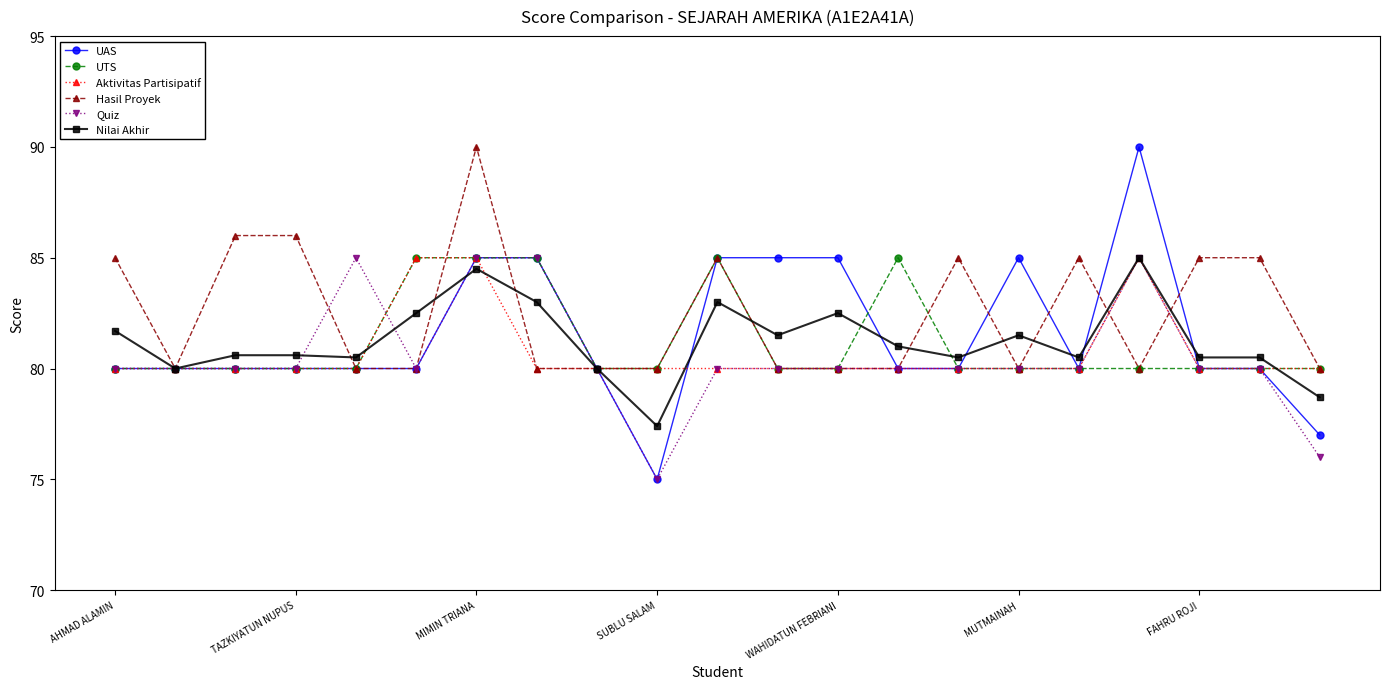

What is the average value of the Hasil Proyek series?

82.5